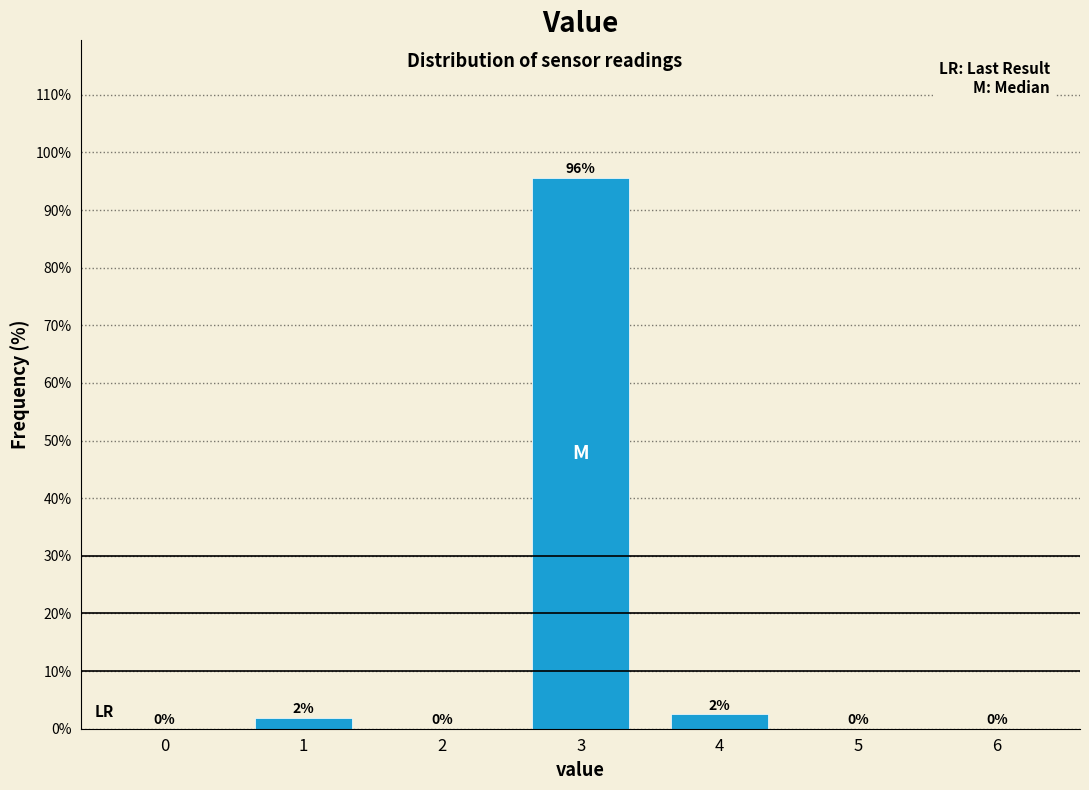

Are the bars horizontal?

No